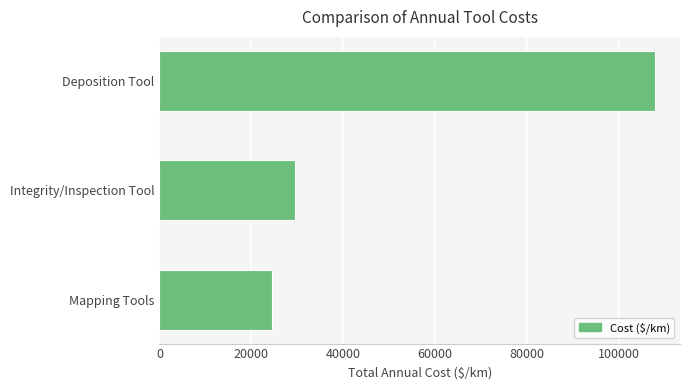

At which category does the chart reach its minimum across all series?

Mapping Tools